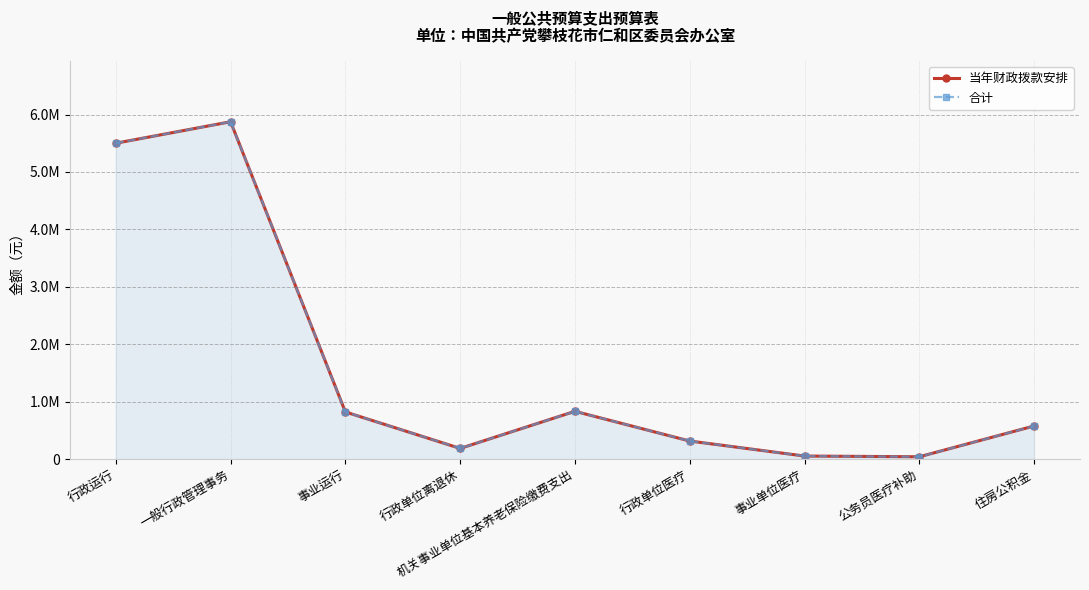

The value of 合计 at 行政运行 is 5500521.0. True or false?

True